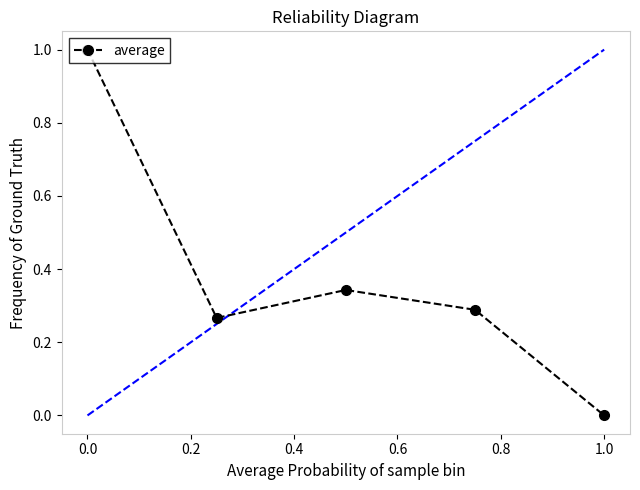

What is the value of the 1st point from the left?

1.0